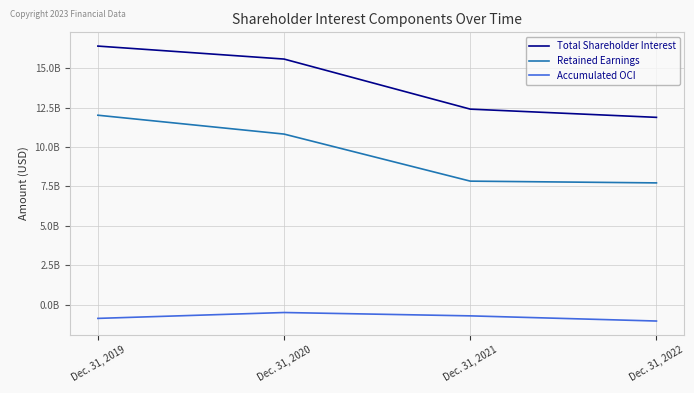

Is this an area chart (filled region under the line)?

No